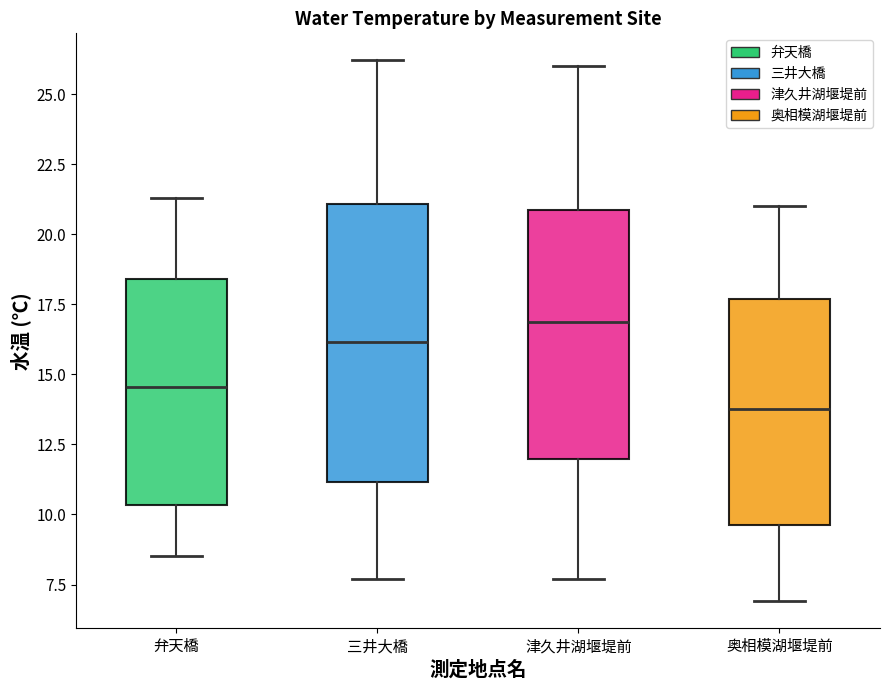

Reading left to right, transcribe this box plot: for each box, give where its median line is, the range the box spans, and where its two whiskers end, as read against the y-axis. The values are not printed on the chart, so give them approximately, as read against the axis.

弁天橋: median 14.5, box 10.5 to 18.5, whiskers 8.5 to 21.5
三井大橋: median 16.0, box 11.0 to 21.0, whiskers 7.5 to 26.0
津久井湖堰堤前: median 17.0, box 12.0 to 21.0, whiskers 7.5 to 26.0
奥相模湖堰堤前: median 14.0, box 9.5 to 17.5, whiskers 7.0 to 21.0